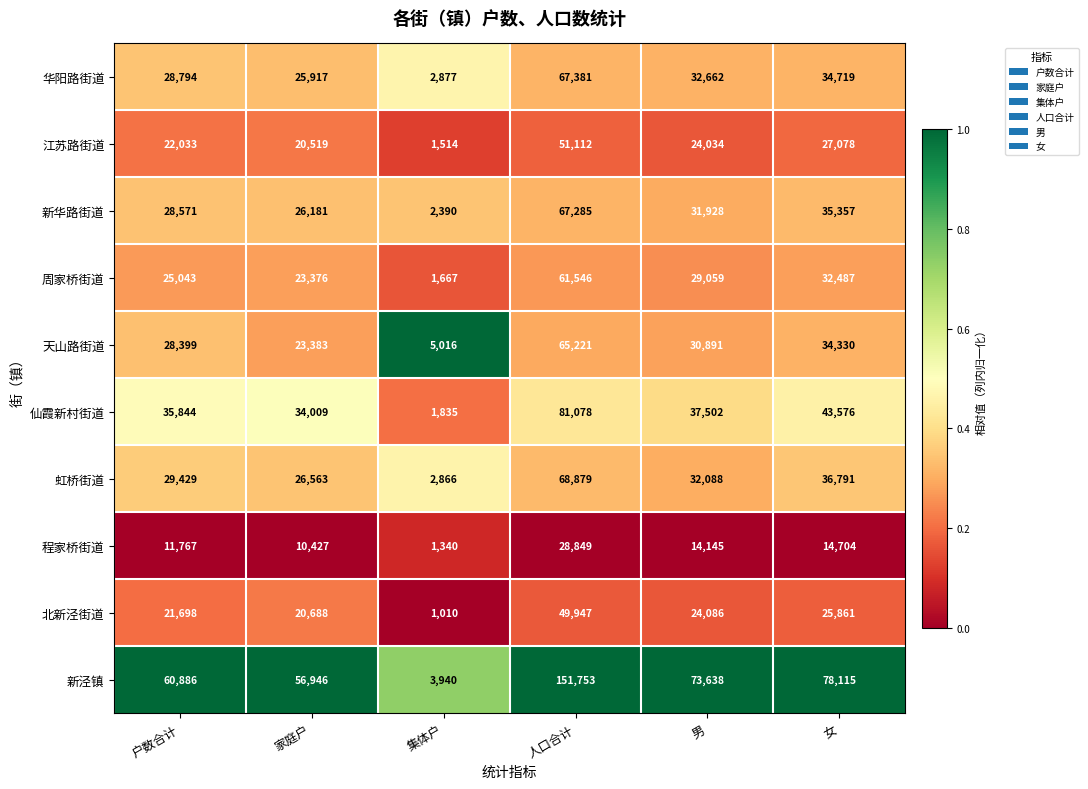

How many series are shown in this chart?

10